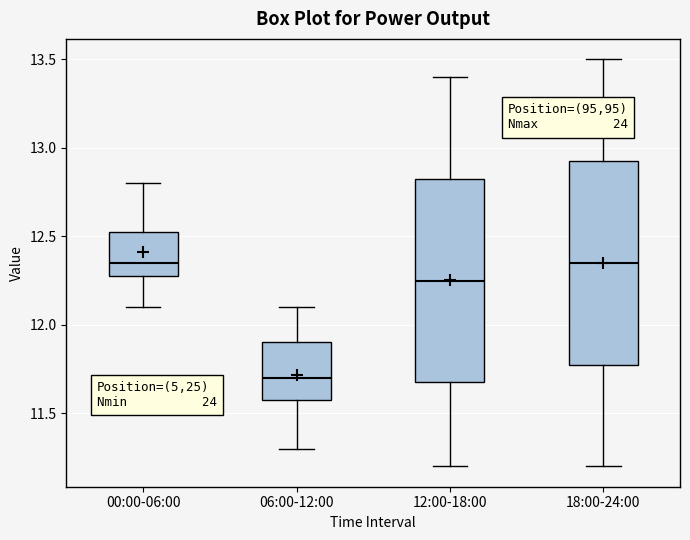

Reading left to right, read every box against the y-axis: the position of its median line, the range the box covers, and the ends of its whiskers. The values are not printed on the chart, so give them approximately, as read against the axis.

00:00-06:00: median 12.35, box 12.30 to 12.55, whiskers 12.10 to 12.80
06:00-12:00: median 11.70, box 11.60 to 11.90, whiskers 11.30 to 12.10
12:00-18:00: median 12.25, box 11.70 to 12.85, whiskers 11.20 to 13.40
18:00-24:00: median 12.35, box 11.80 to 12.95, whiskers 11.20 to 13.50